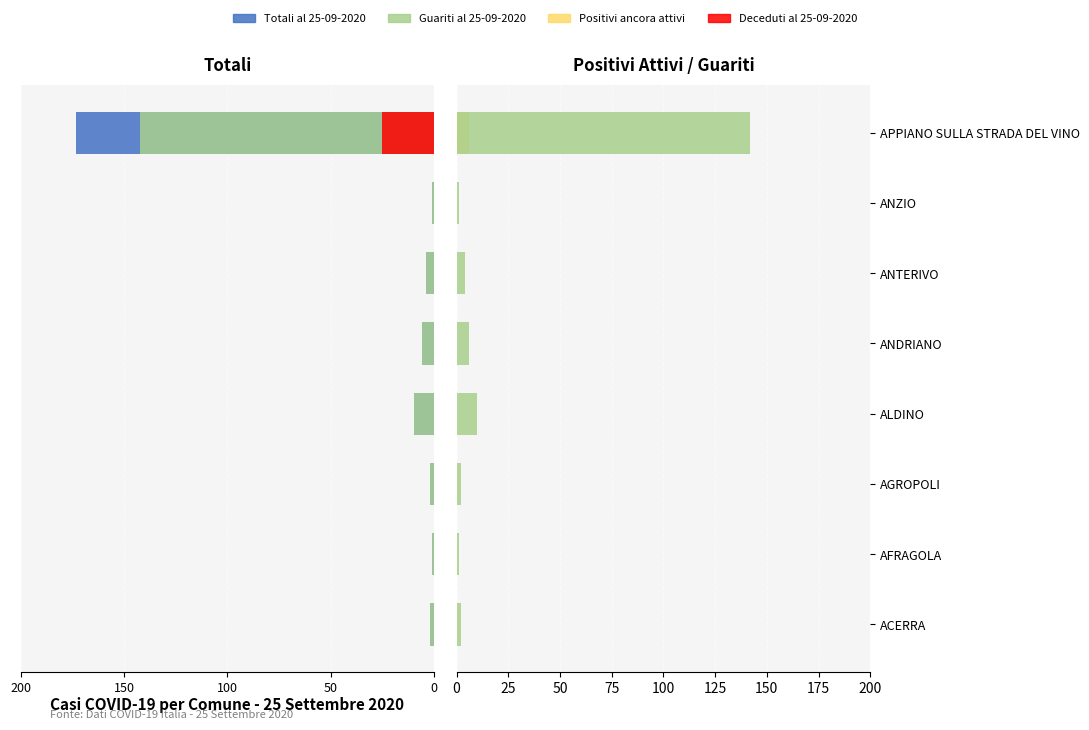

True or false: Positivi ancora attivi has a value of 2 at ANDRIANO.

False